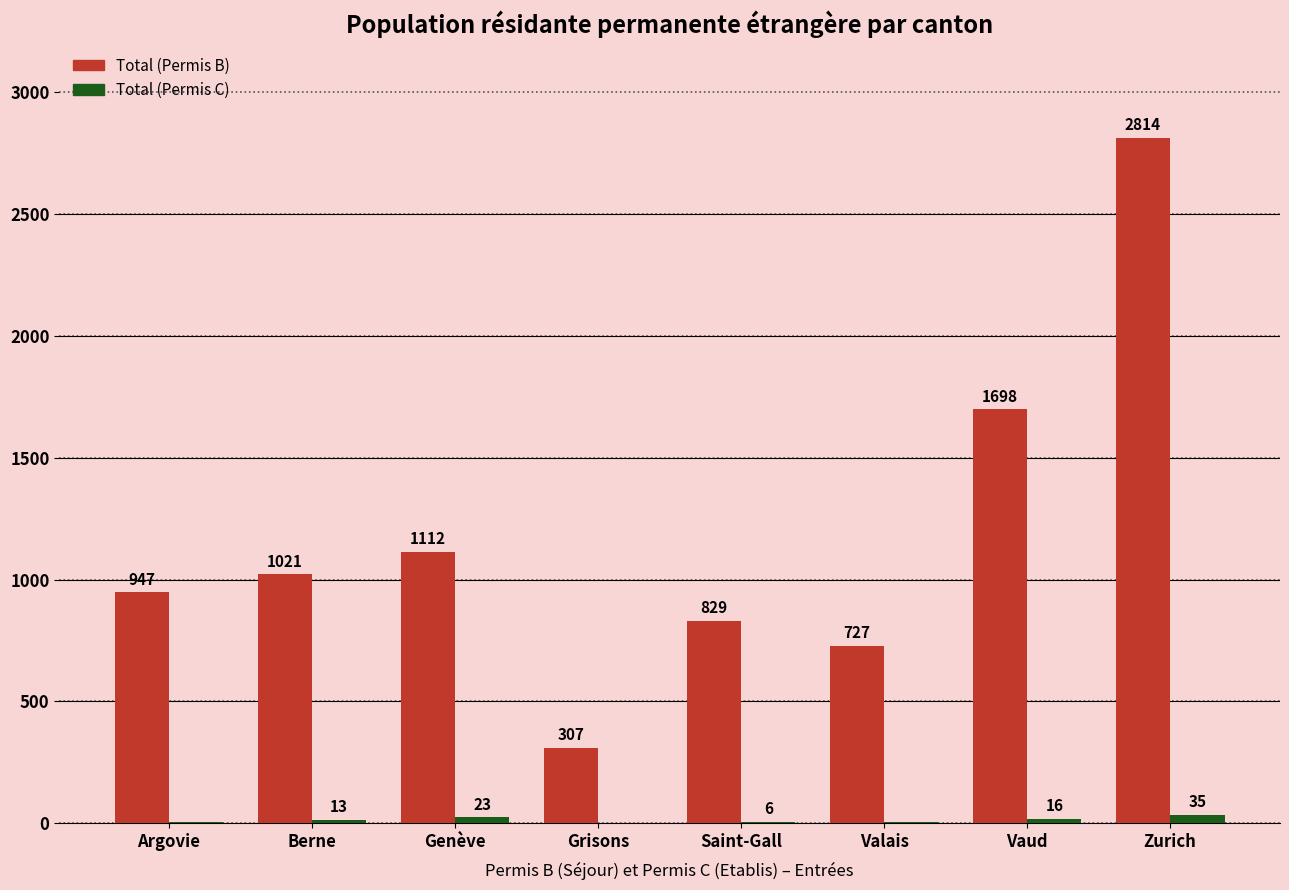

Which label corresponds to the largest value in the chart?

Zurich